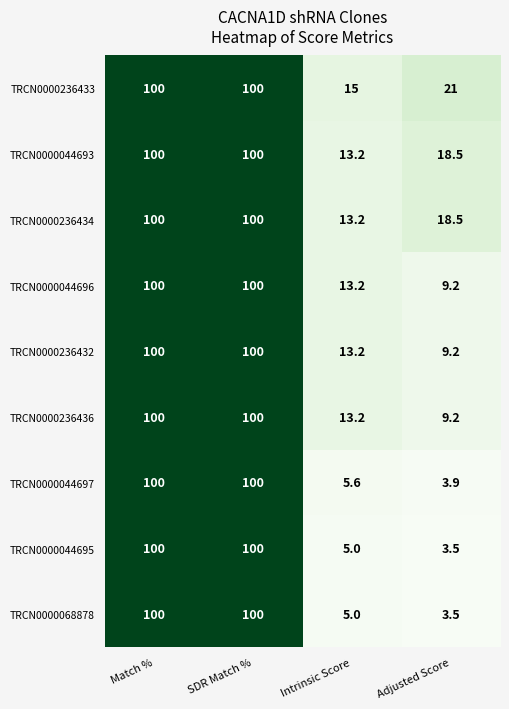

Between Intrinsic Score and Adjusted Score, which series saw the biggest shift?

TRCN0000236433